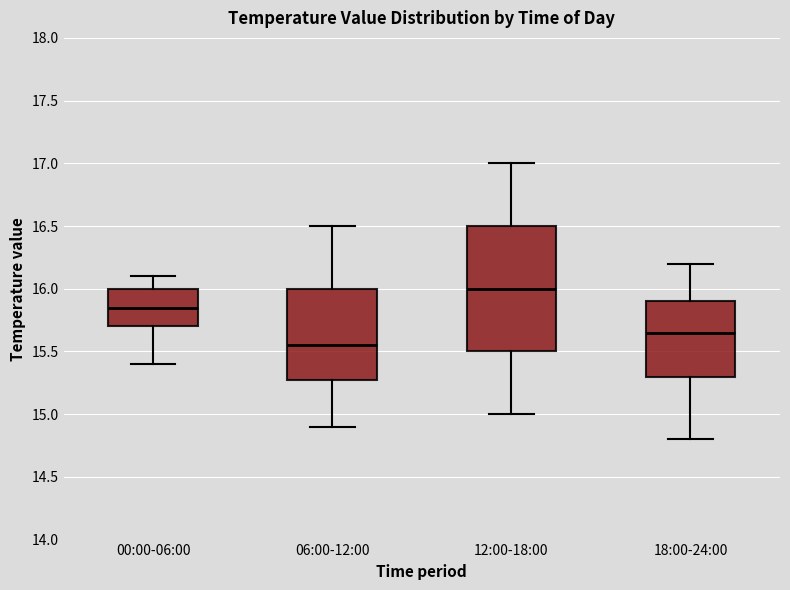

Reading left to right, transcribe this box plot: for each box, give where its median line is, the range the box spans, and where its two whiskers end, as read against the y-axis. The values are not printed on the chart, so give them approximately, as read against the axis.

00:00-06:00: median 15.85, box 15.70 to 16.00, whiskers 15.40 to 16.10
06:00-12:00: median 15.55, box 15.30 to 16.00, whiskers 14.90 to 16.50
12:00-18:00: median 16.00, box 15.50 to 16.50, whiskers 15.00 to 17.00
18:00-24:00: median 15.65, box 15.30 to 15.90, whiskers 14.80 to 16.20